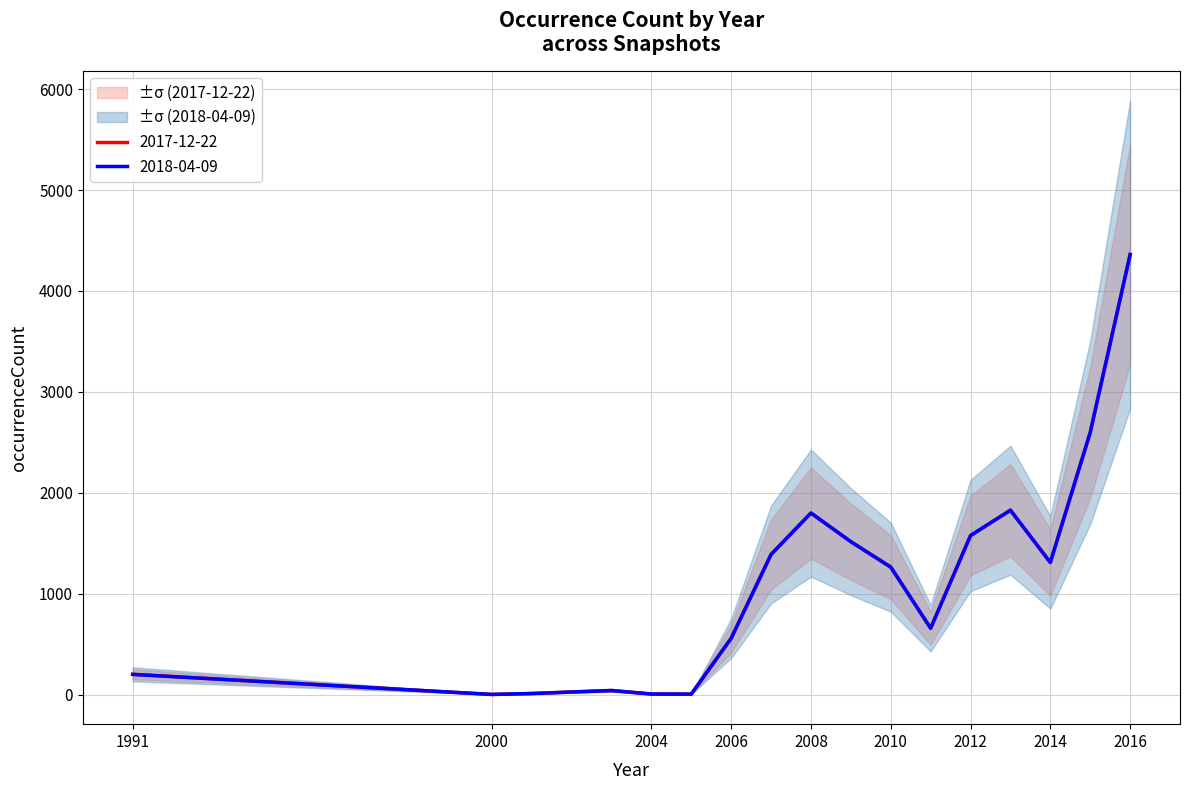

What is the difference between the 2018-04-09 values at 2014 and 2005?

1305